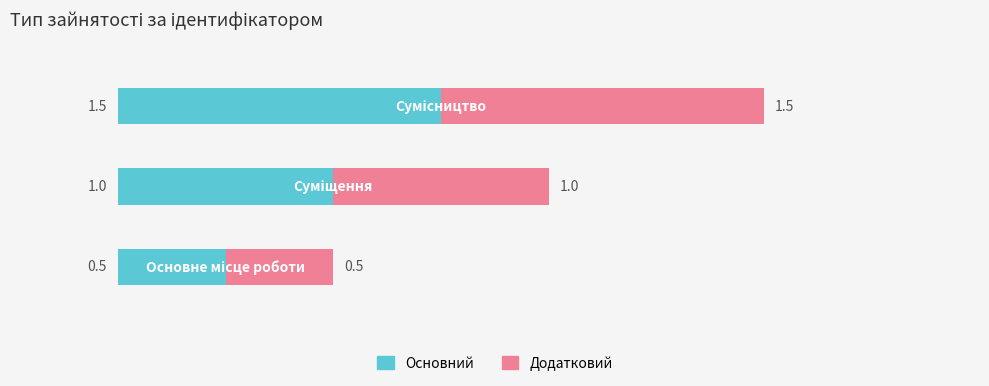

Between 0 and 2, which is larger?

2